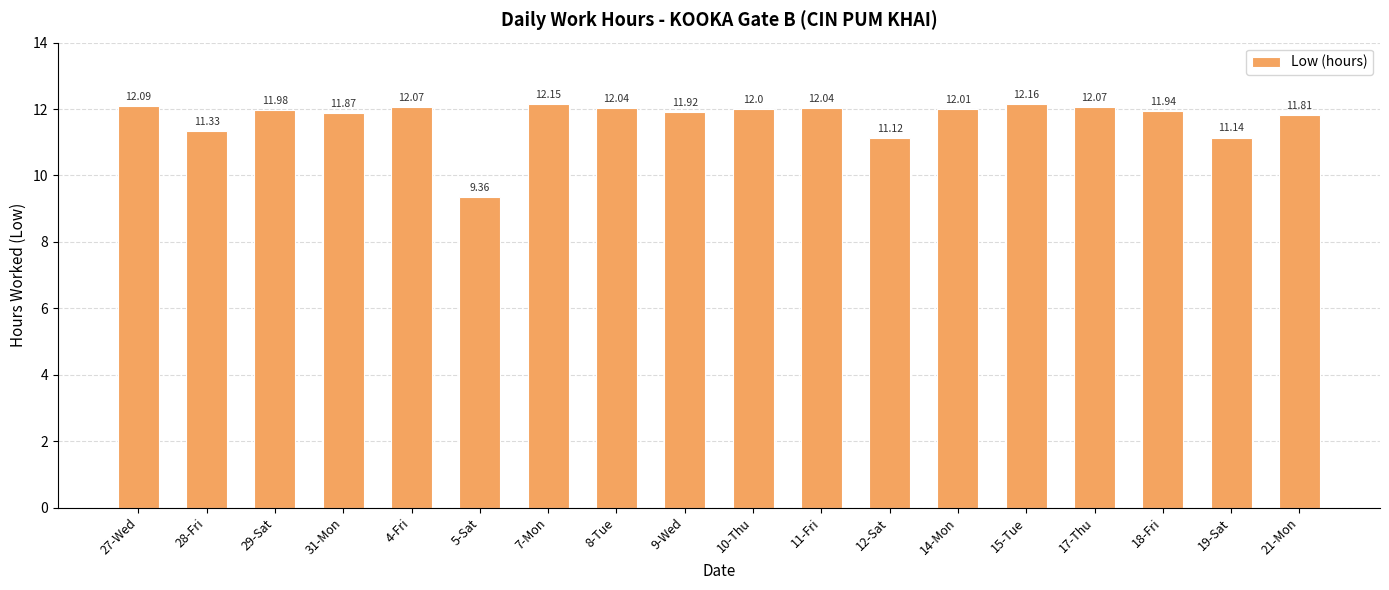

Where does the data first go above 12?

27-Wed